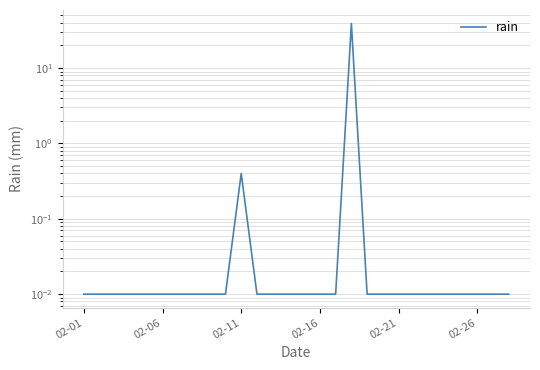

Which label corresponds to the smallest value in the chart?

02-01